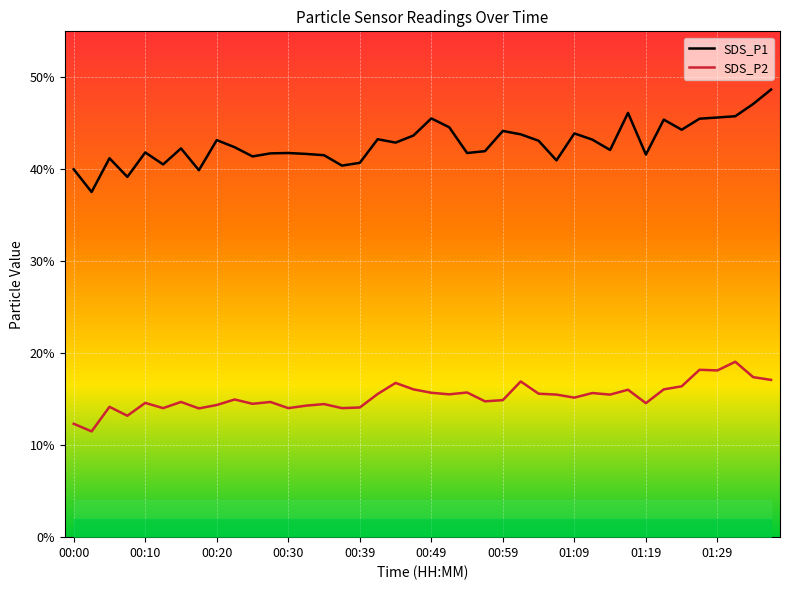

The value of SDS_P2 at 10 is 23.8. True or false?

False